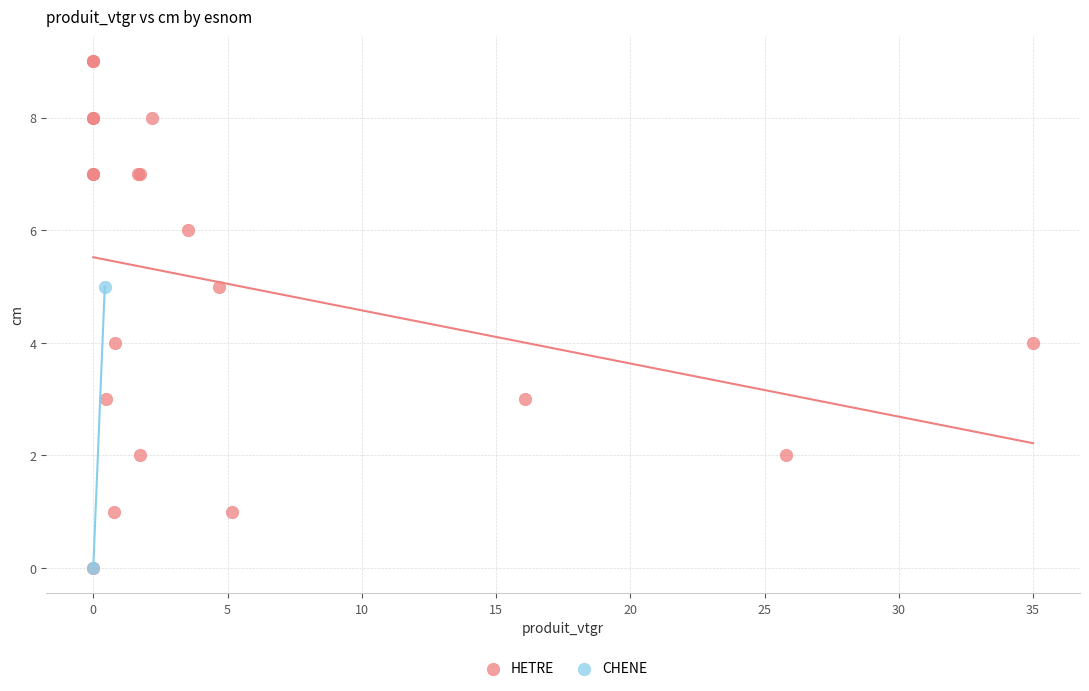

What are all the series names shown in the legend?

HETRE, CHENE